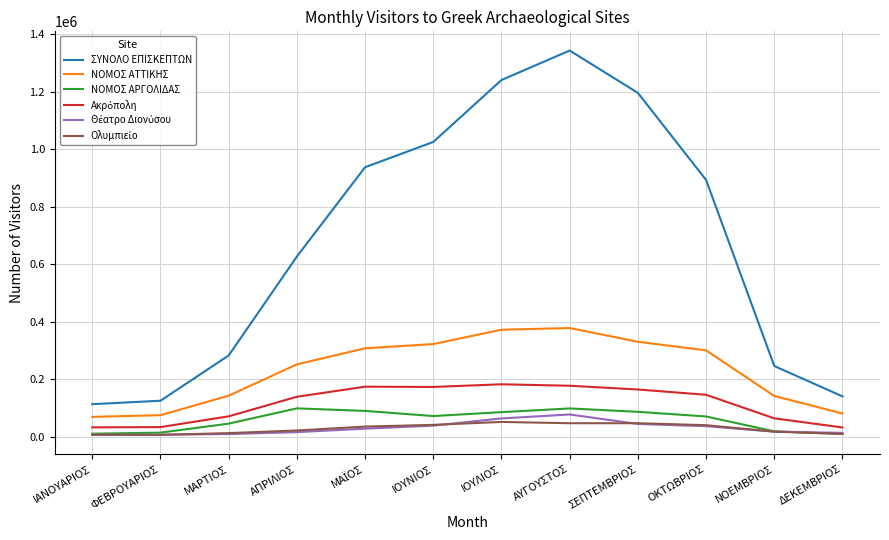

True or false: ΝΟΜΟΣ ΑΤΤΙΚΗΣ and ΝΟΜΟΣ ΑΡΓΟΛΙΔΑΣ cross at least once.

False